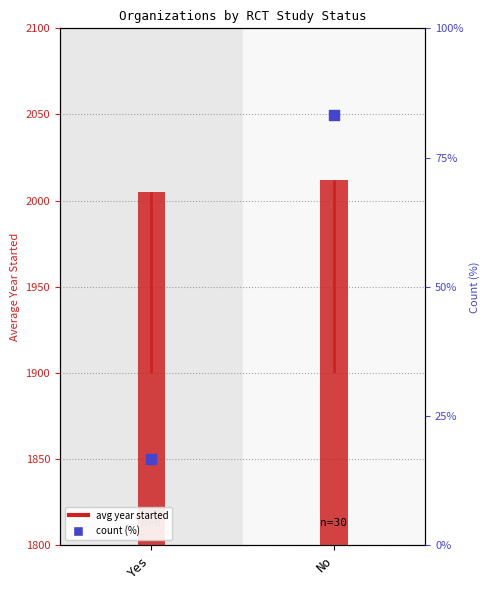

Which series has the widest spread of Y values?

count (%)